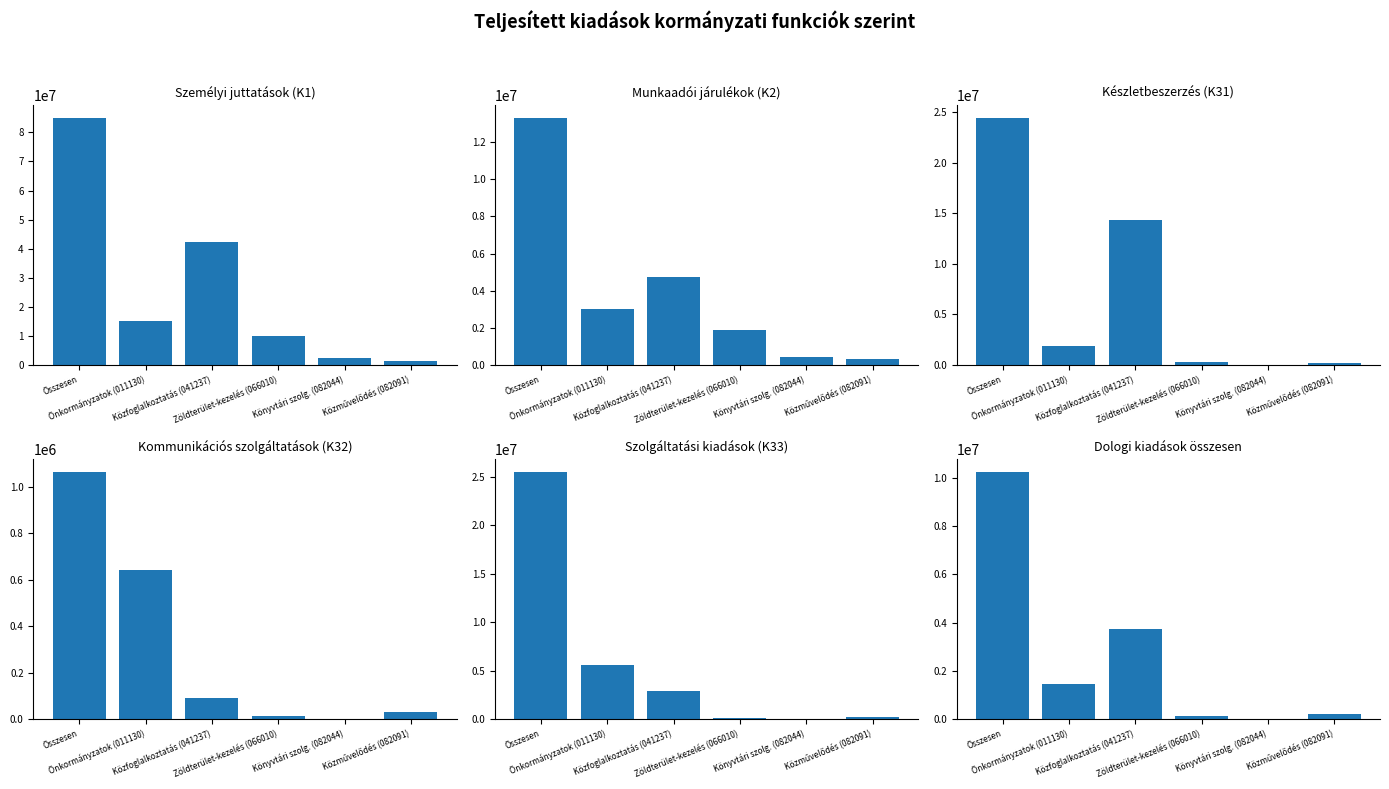

Which series has the largest range (max minus min)?

Összesen